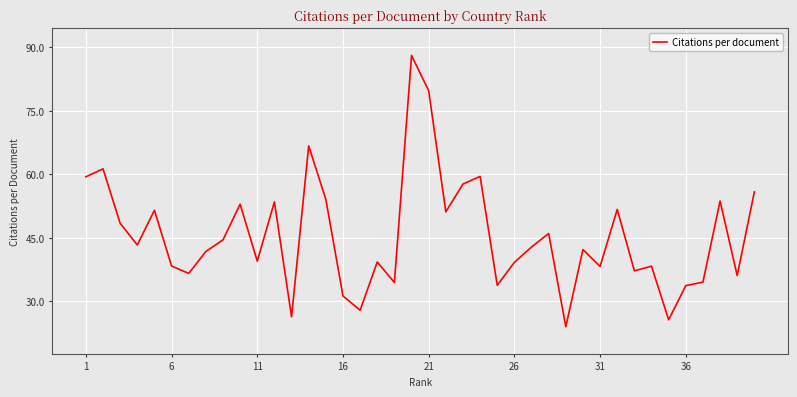

What is the smallest value displayed?

24.0